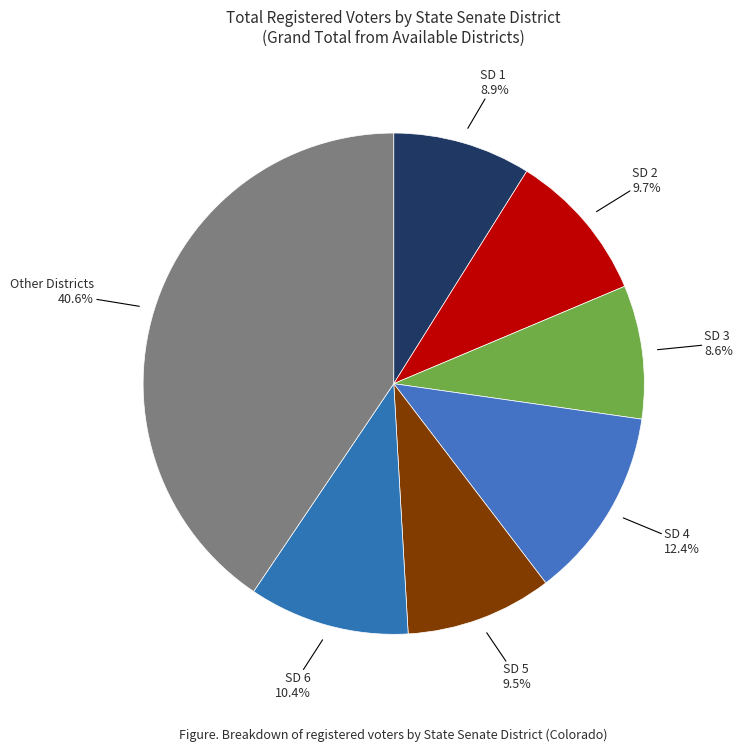

Approximately how many times larger is the value at SD 6 compared to SD 4?

0.8